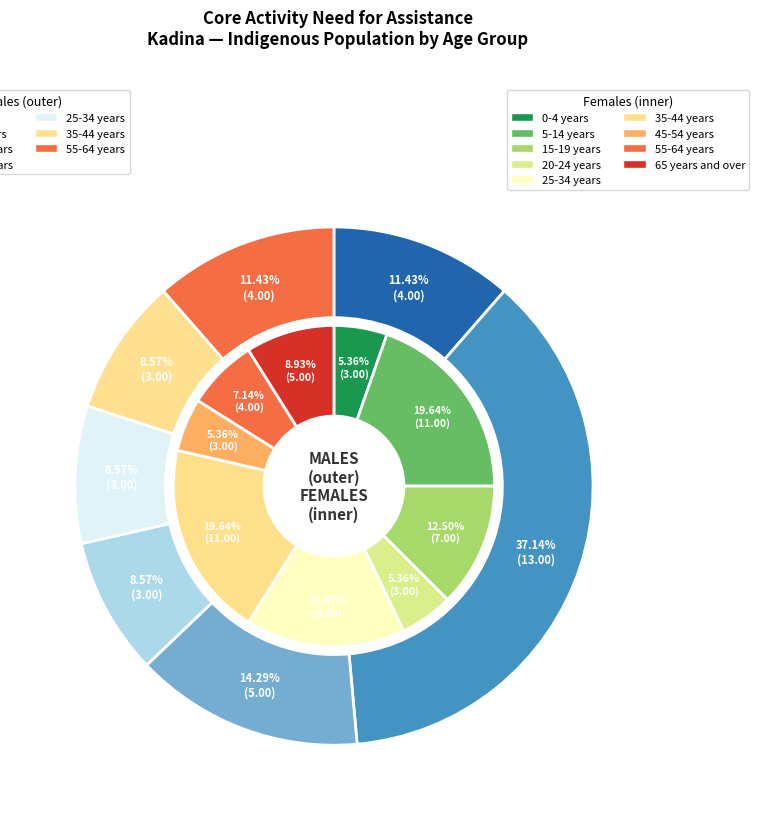

Is it true that 0-4 years is 1% of the pie?

False